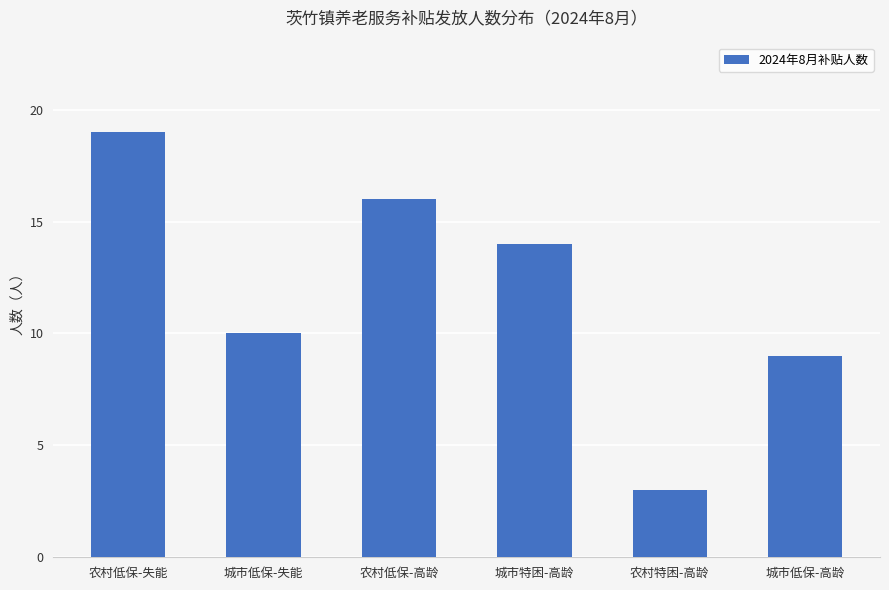

Which has a higher value, 农村低保-高龄 or 农村特困-高龄?

农村低保-高龄